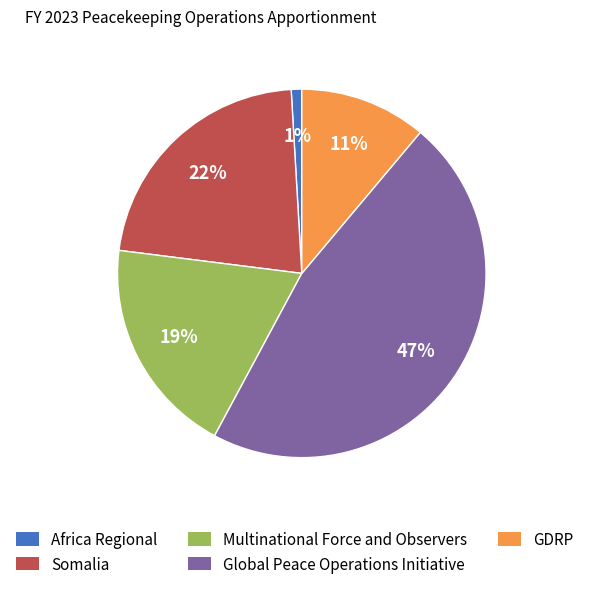

Combined, do Multinational Force and Observers and Somalia account for over 50%?

No